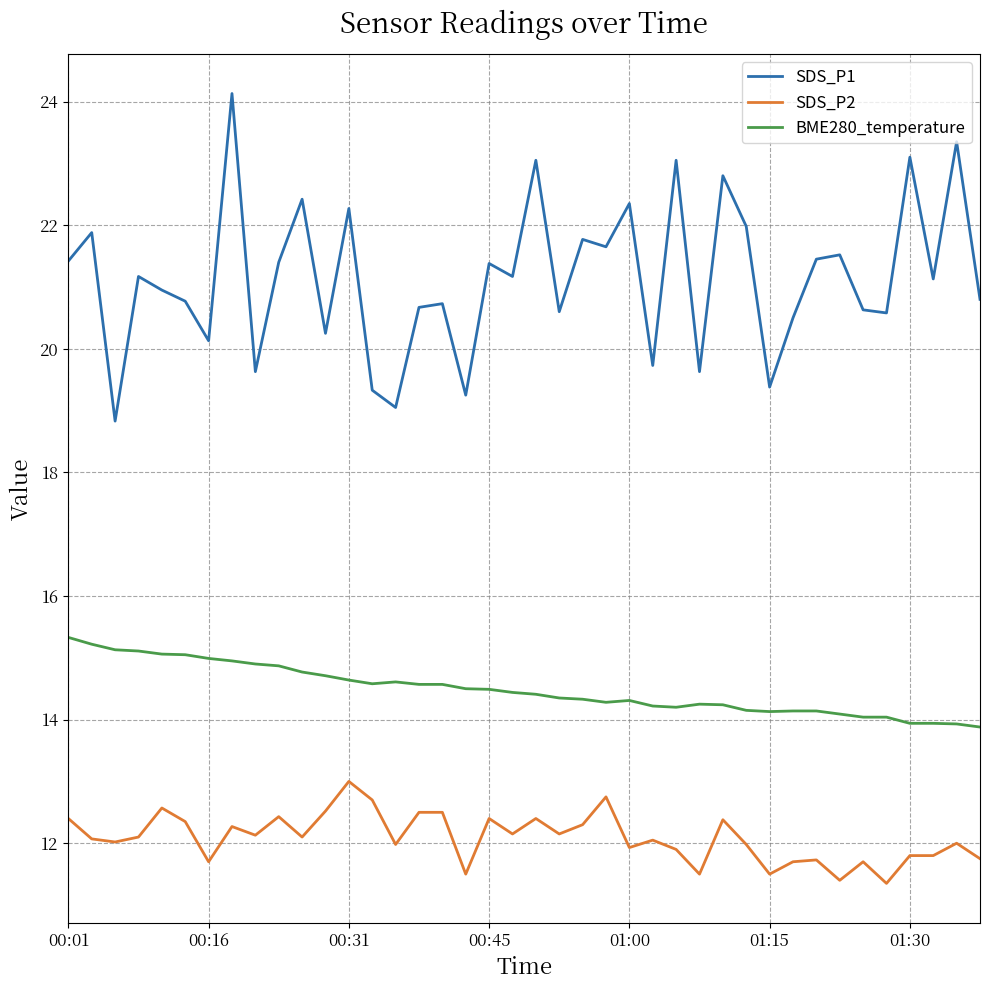

What is the highest value of the BME280_temperature series?

15.3